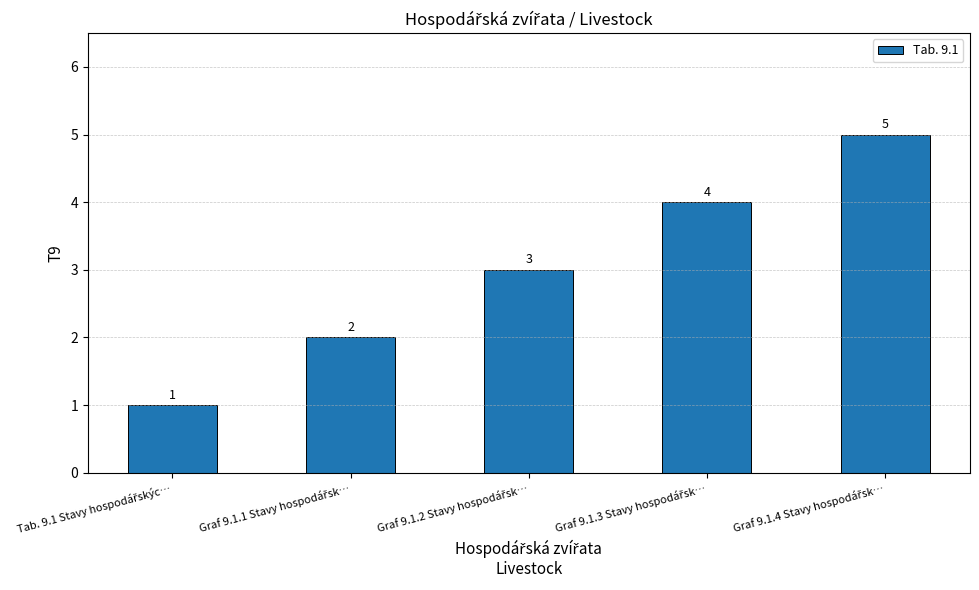

Count the number of categories in the chart.

5